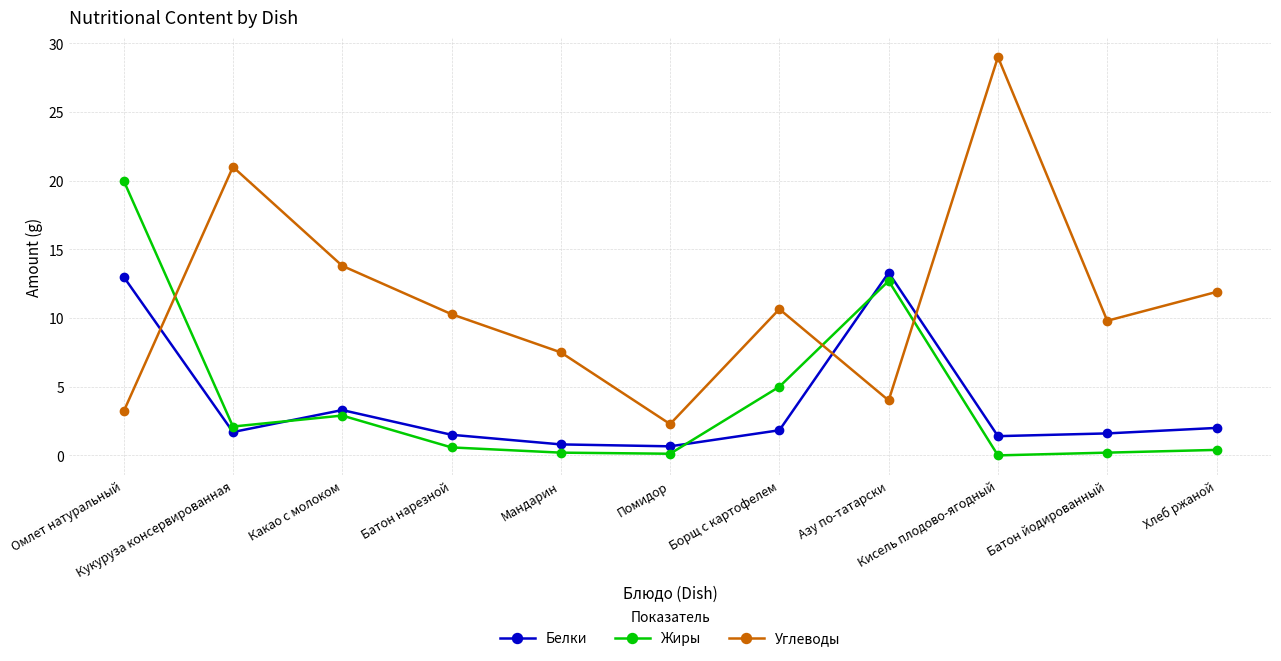

Which series has the largest range (max minus min)?

Углеводы